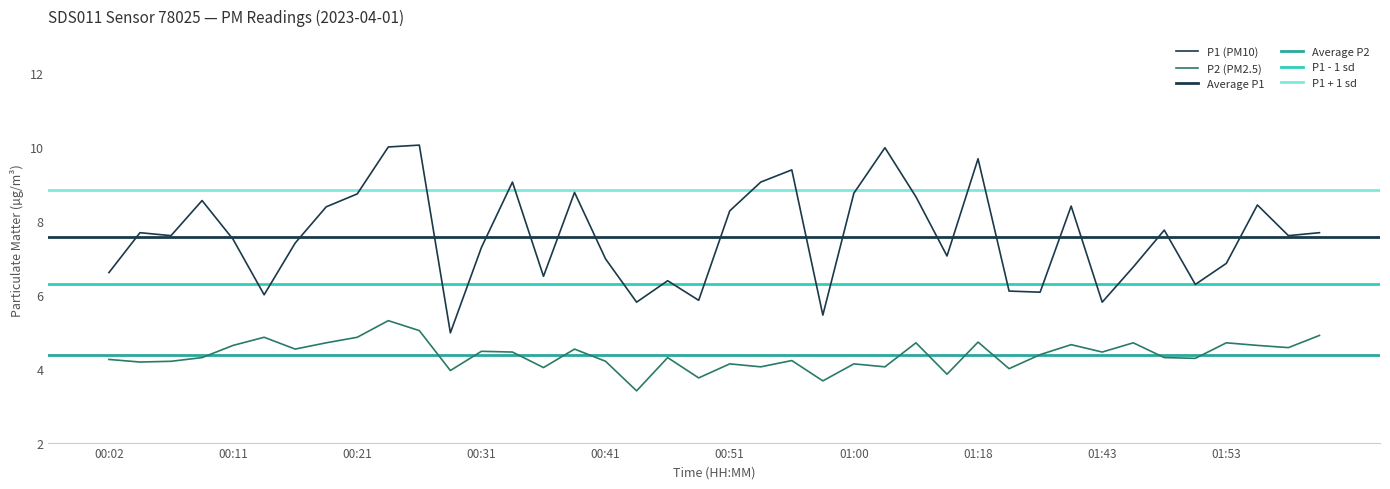

True or false: P1 has more than 0 interior local peaks.

True